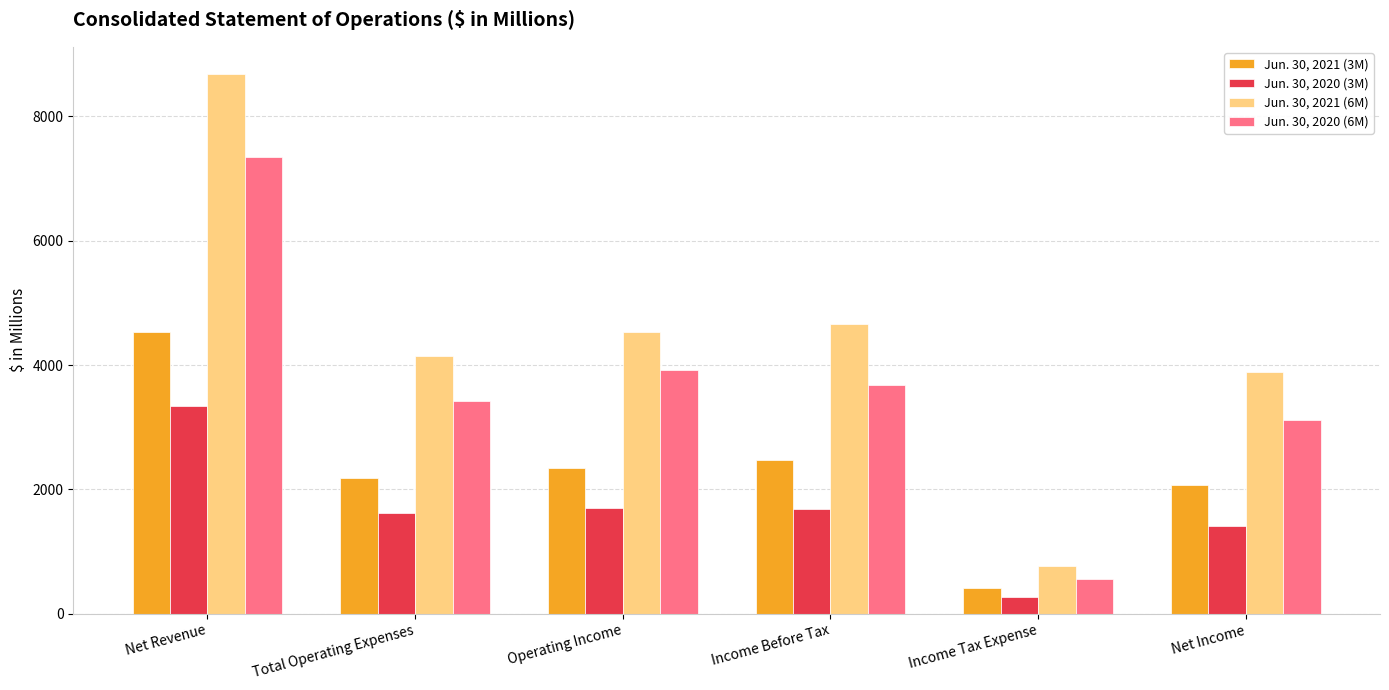

Is it true that Jun. 30, 2021 (6M) equals 6661 at Net Income?

False